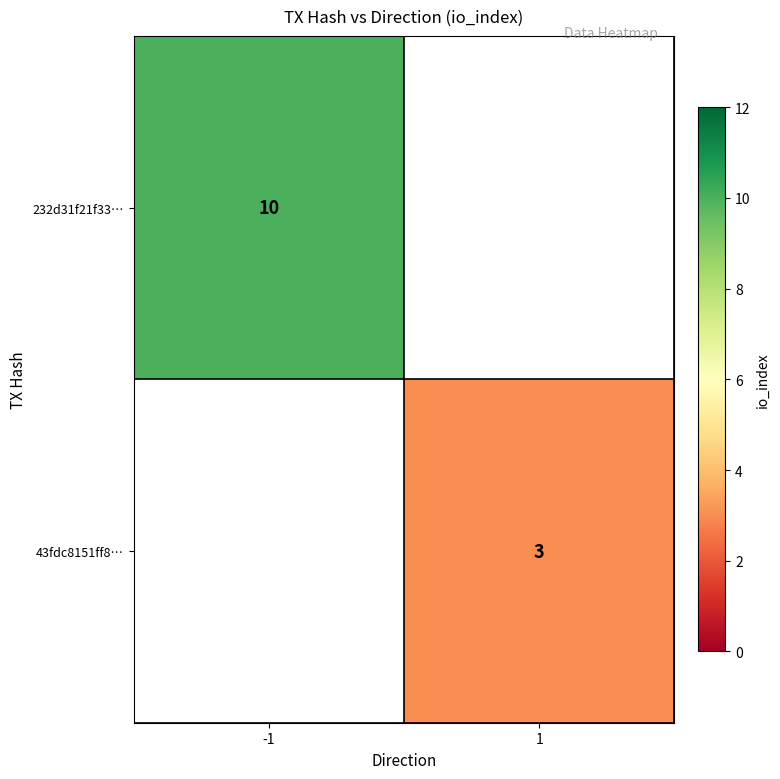

Is it true that 43fdc8151ff8… equals 3 at 1?

True